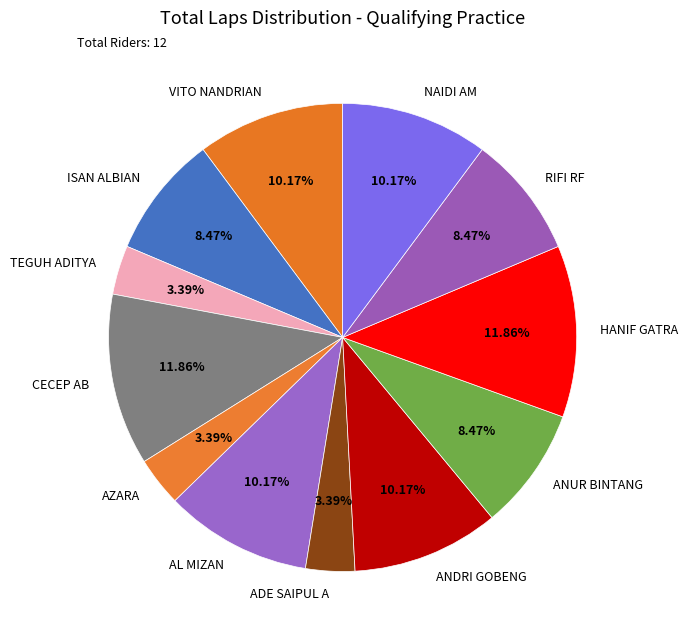

To the nearest percent, what is the difference between the largest and smallest slice percentages?

8%